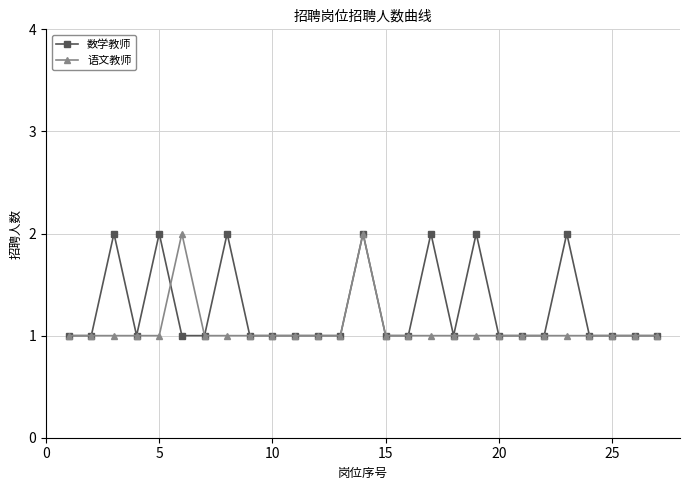

True or false: 数学教师 has more than 1 interior local peaks.

True